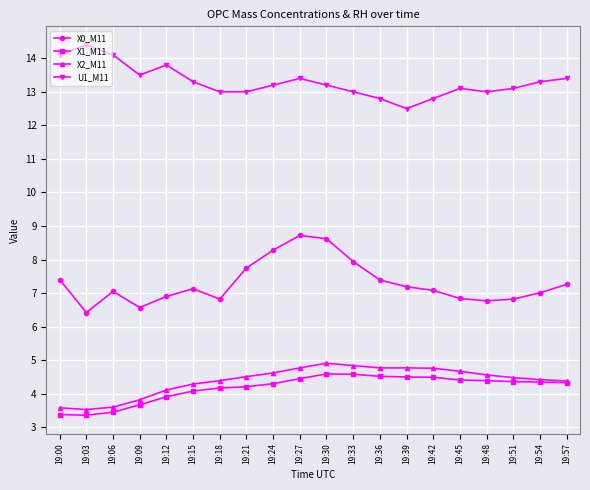

What is the minimum value for X2_M11?

3.5